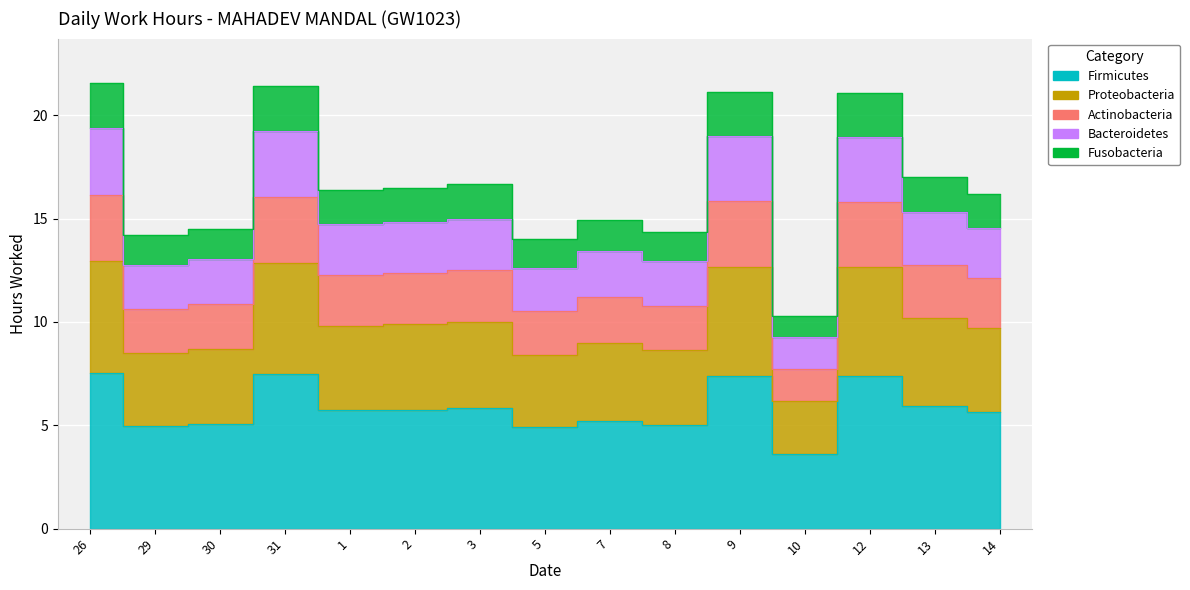

What is the change in value from 2 to 12?

+1.6